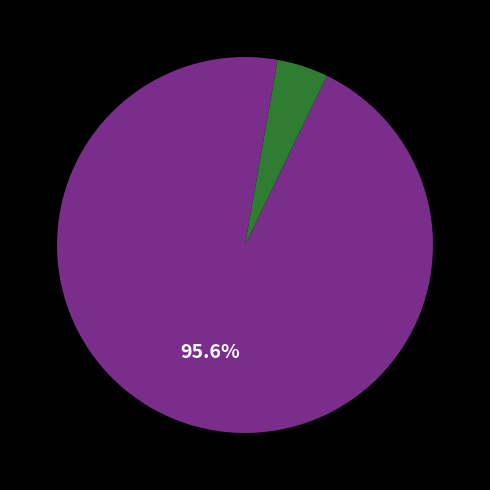

Is there any slice that represents more than half of the pie?

Yes